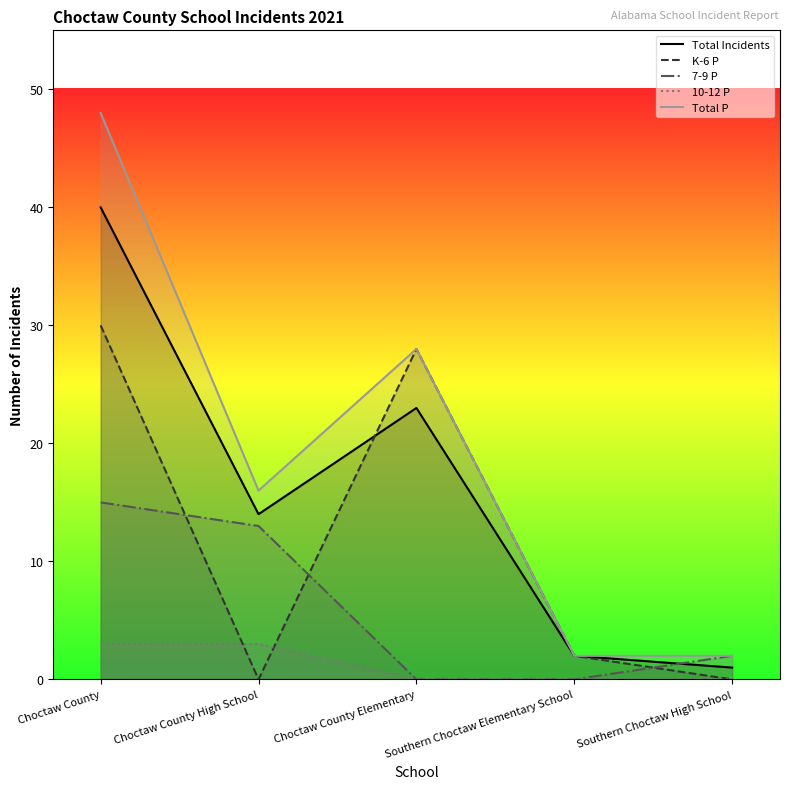

Which label corresponds to the largest value in the chart?

Choctaw County